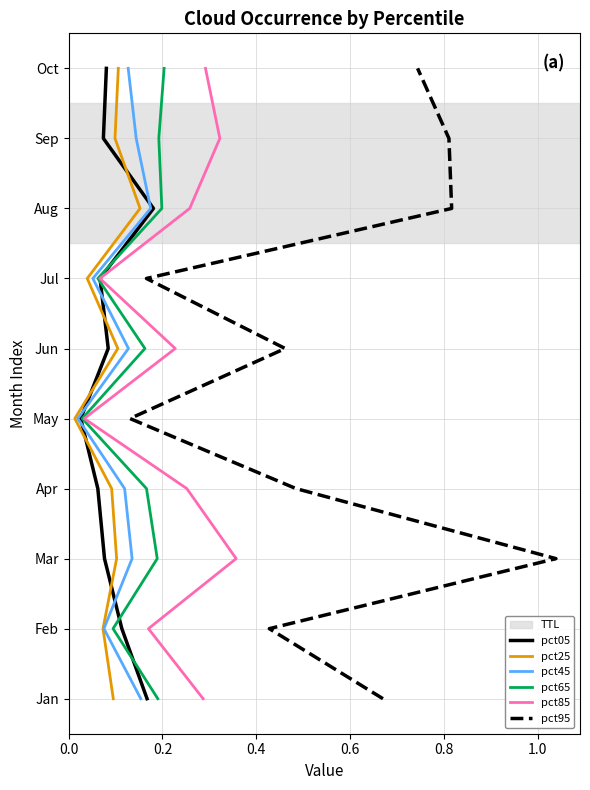

True or false: pct85 has a value of 0 at 0.0.

True